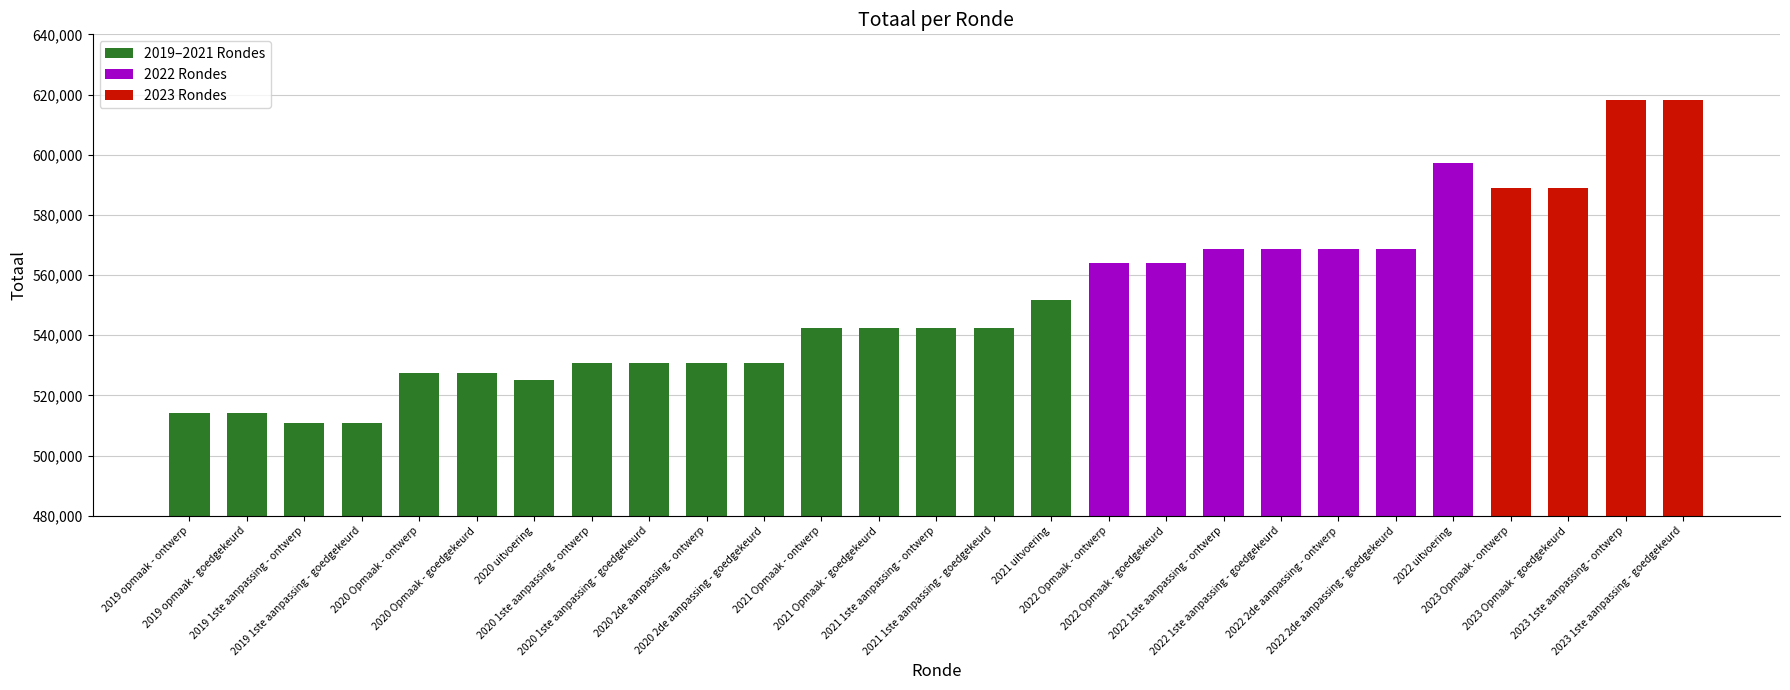

Reading left to right, list all the values displayed in this chart.

2019 opmaak - ontwerp=514051	2019 opmaak - goedgekeurd=514051	2019 1ste aanpassing - ontwerp=510984	2019 1ste aanpassing - goedgekeurd=510984	2020 Opmaak - ontwerp=527366	2020 Opmaak - goedgekeurd=527366	2020 uitvoering=525008	2020 1ste aanpassing - ontwerp=530625	2020 1ste aanpassing - goedgekeurd=530625	2020 2de aanpassing - ontwerp=530625	2020 2de aanpassing - goedgekeurd=530625	2021 Opmaak - ontwerp=542262	2021 Opmaak - goedgekeurd=542262	2021 1ste aanpassing - ontwerp=542262	2021 1ste aanpassing - goedgekeurd=542262	2021 uitvoering=551571	2022 Opmaak - ontwerp=564144	2022 Opmaak - goedgekeurd=564144	2022 1ste aanpassing - ontwerp=568740	2022 1ste aanpassing - goedgekeurd=568740	2022 2de aanpassing - ontwerp=568740	2022 2de aanpassing - goedgekeurd=568740	2022 uitvoering=597330	2023 Opmaak - ontwerp=589028	2023 Opmaak - goedgekeurd=589028	2023 1ste aanpassing - ontwerp=618135	2023 1ste aanpassing - goedgekeurd=618135